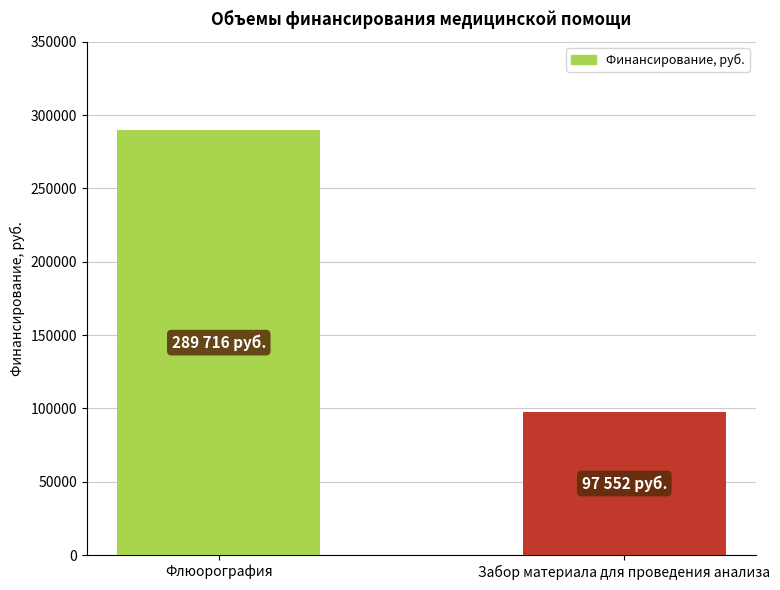

Count the values in the range 97552 to 289716.

2